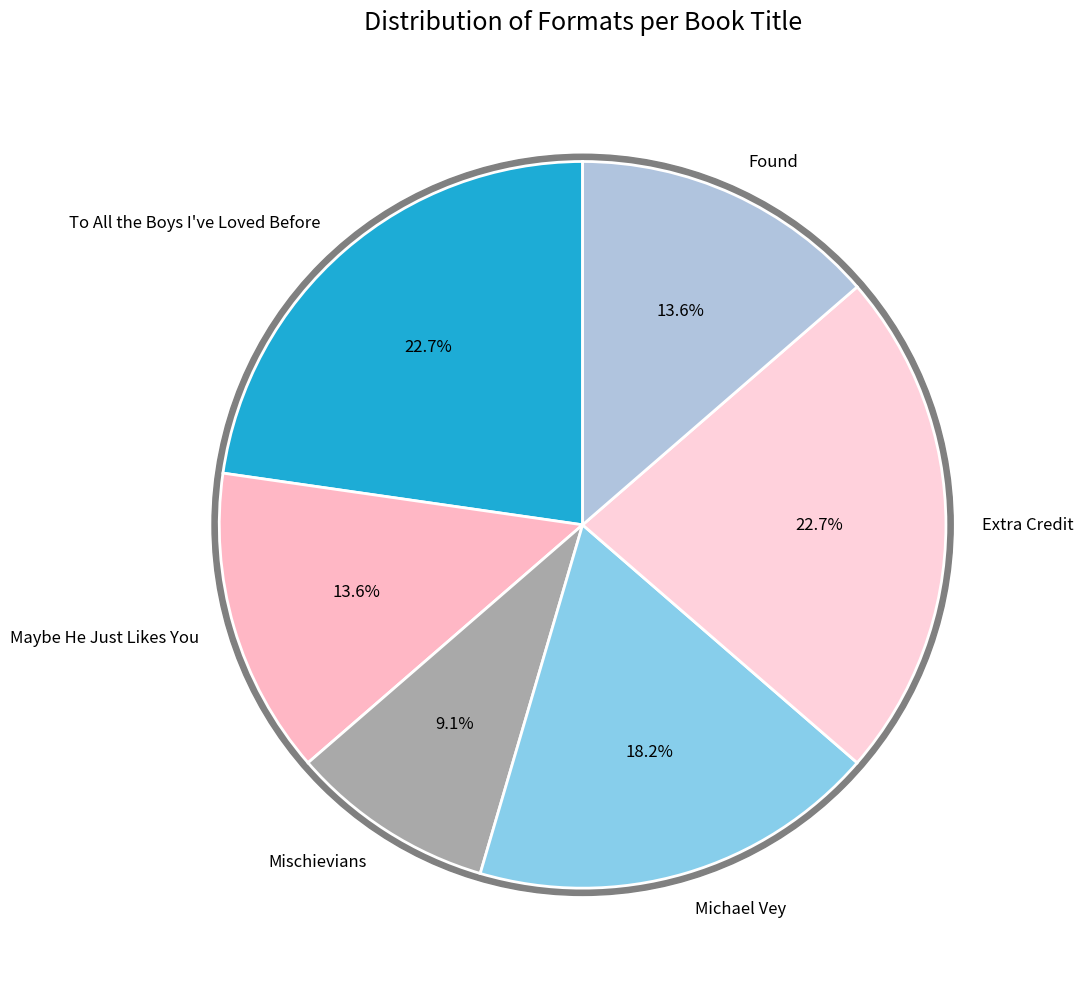

Is the sum of Extra Credit and Mischievians greater than half?

No